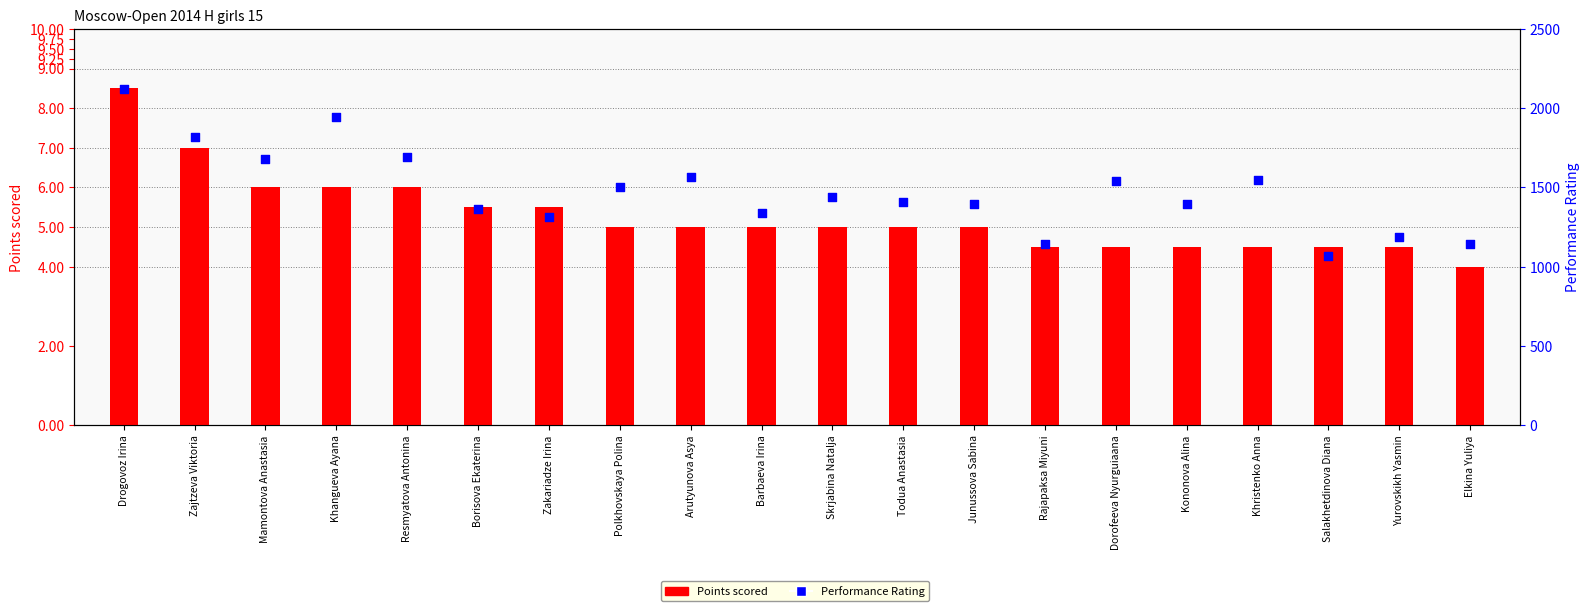

At how many categories does at least one series exceed 1495?

9